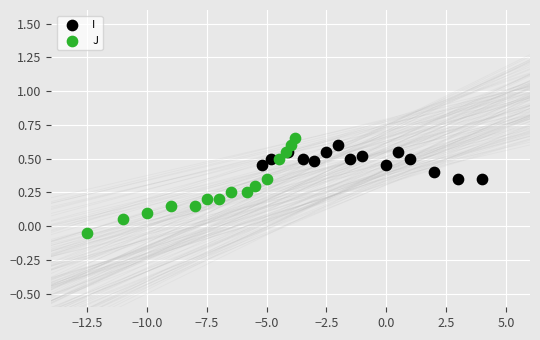

Which series contains the lowest Y value?

J